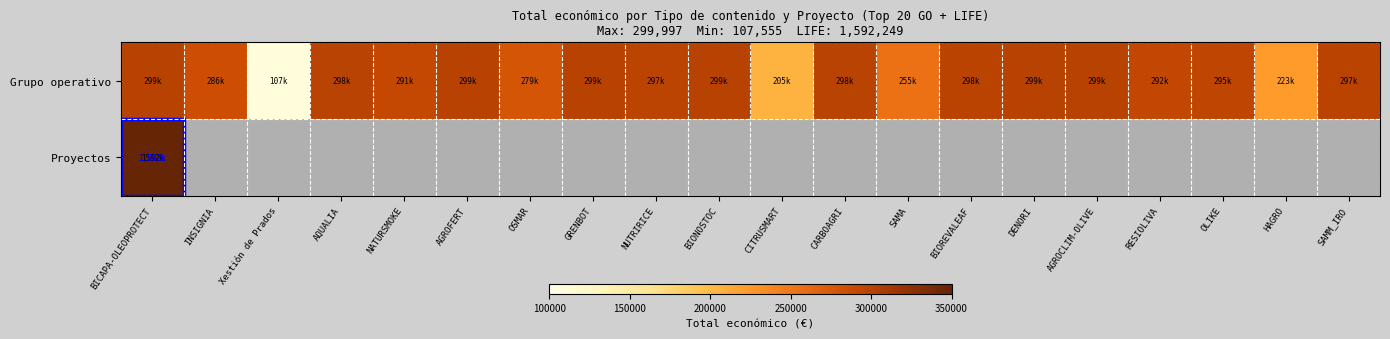

Between AQUALIA and RESIOLIVA, which is larger?

AQUALIA